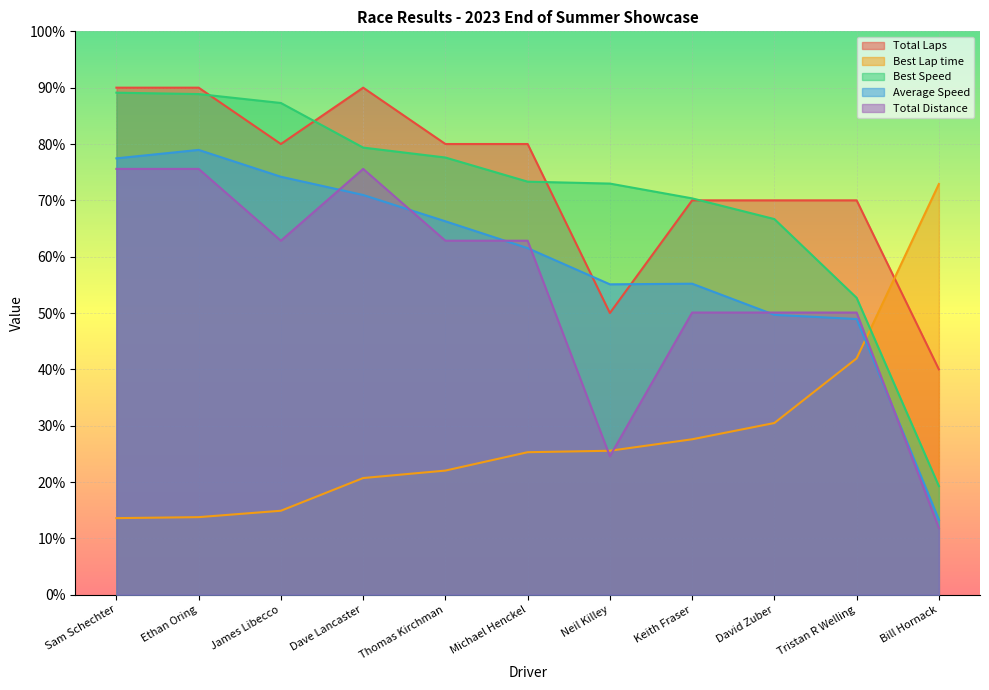

How many categories are shown in the chart?

11